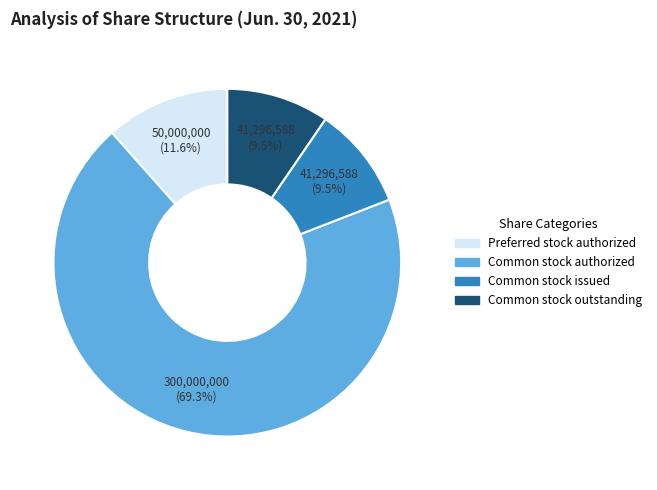

Is there any slice that represents more than half of the pie?

Yes